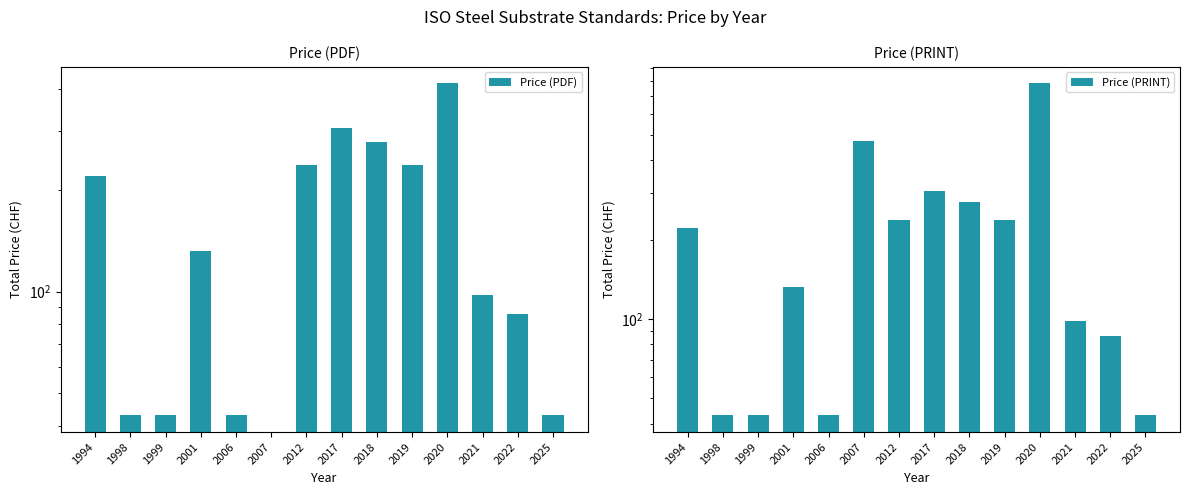

At 1994, list the series in order from smallest to largest.

Price (PDF), Price (PRINT)